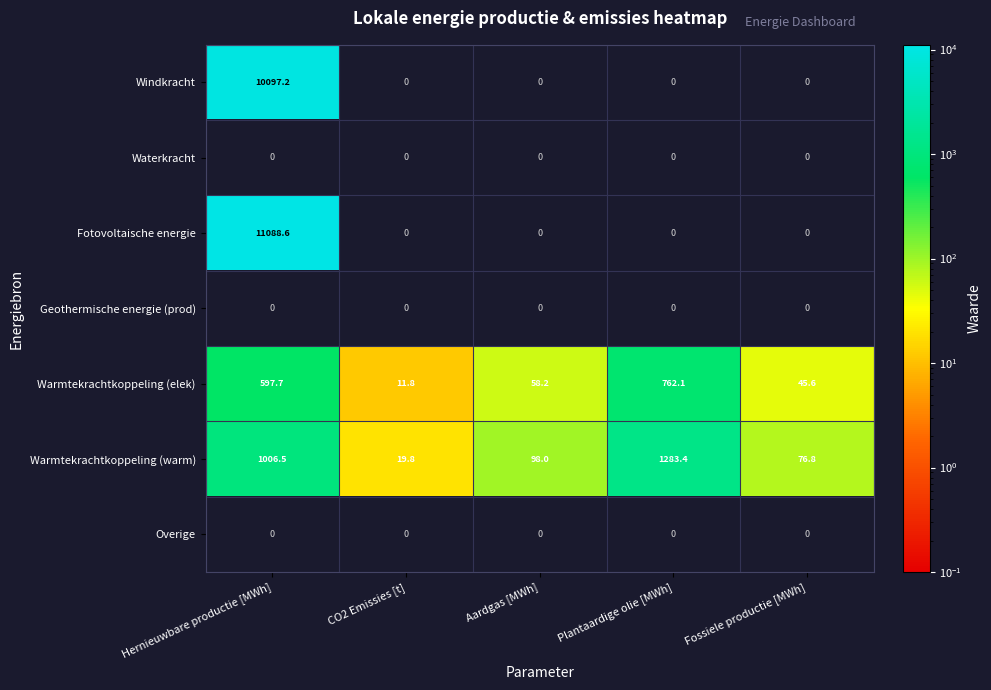

At which label does Warmtekrachtkoppeling (elek) first exceed 58?

Hernieuwbare productie [MWh]